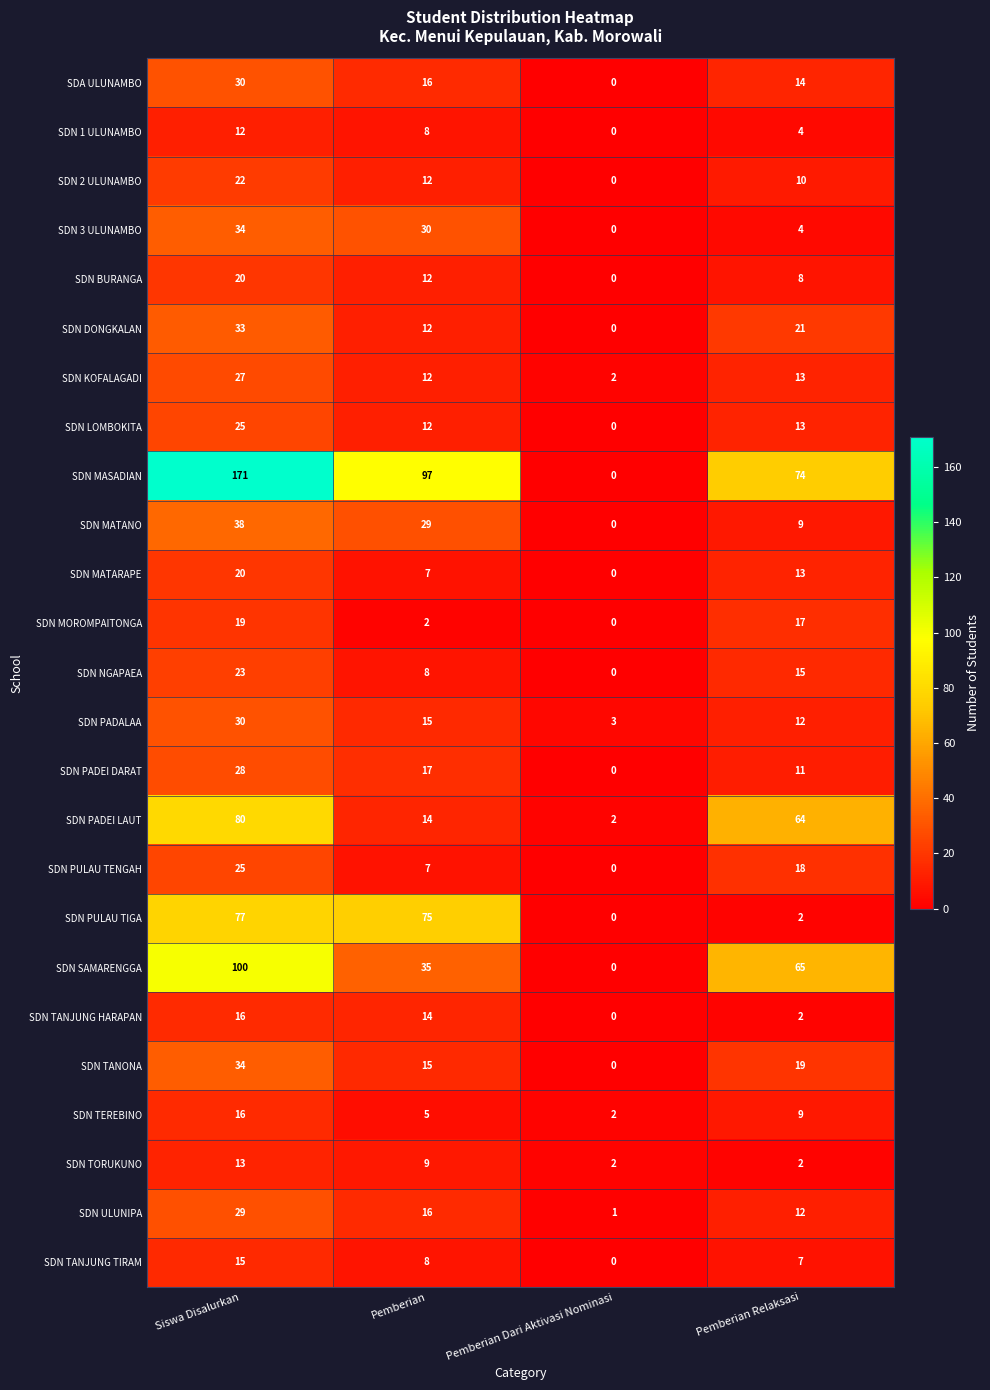

The value of SDN MASADIAN at Pemberian is 97. True or false?

True